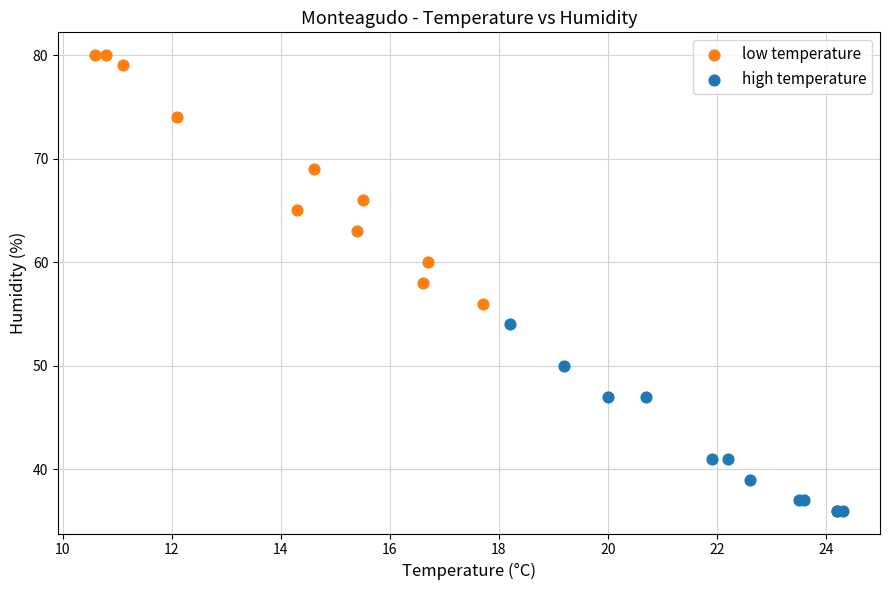

Which series reaches the maximum Y coordinate?

low temperature